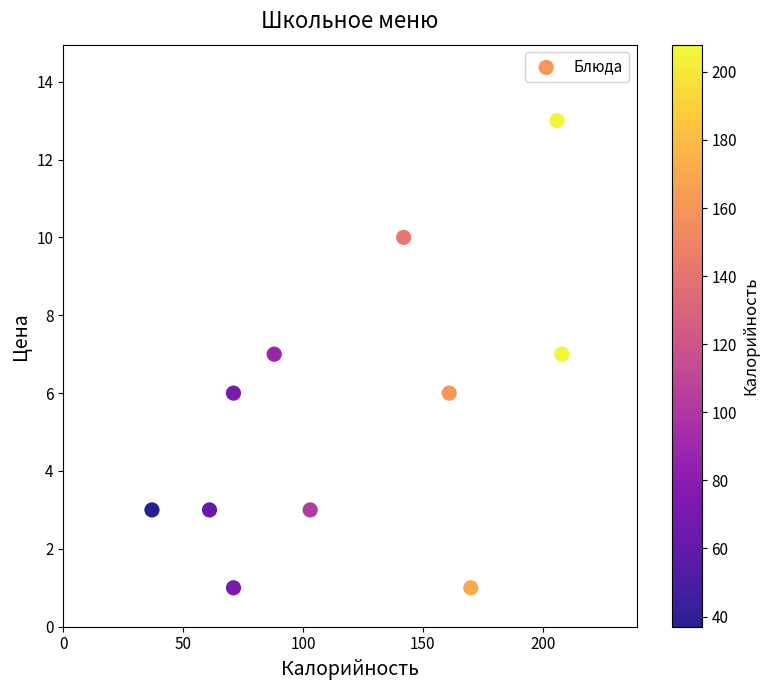

What is the average Y value?

5